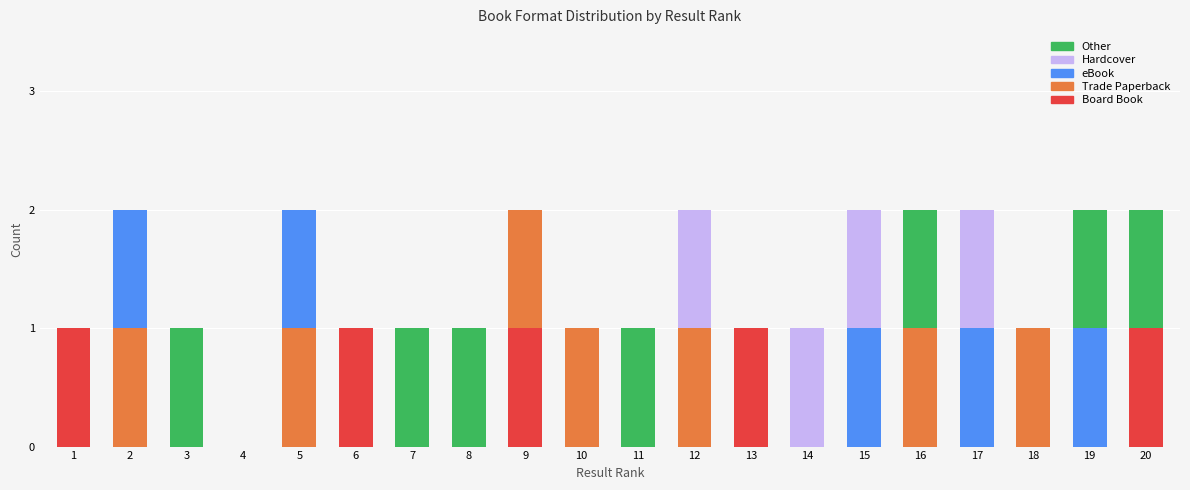

True or false: Board Book has a value of 0 at 8.

True